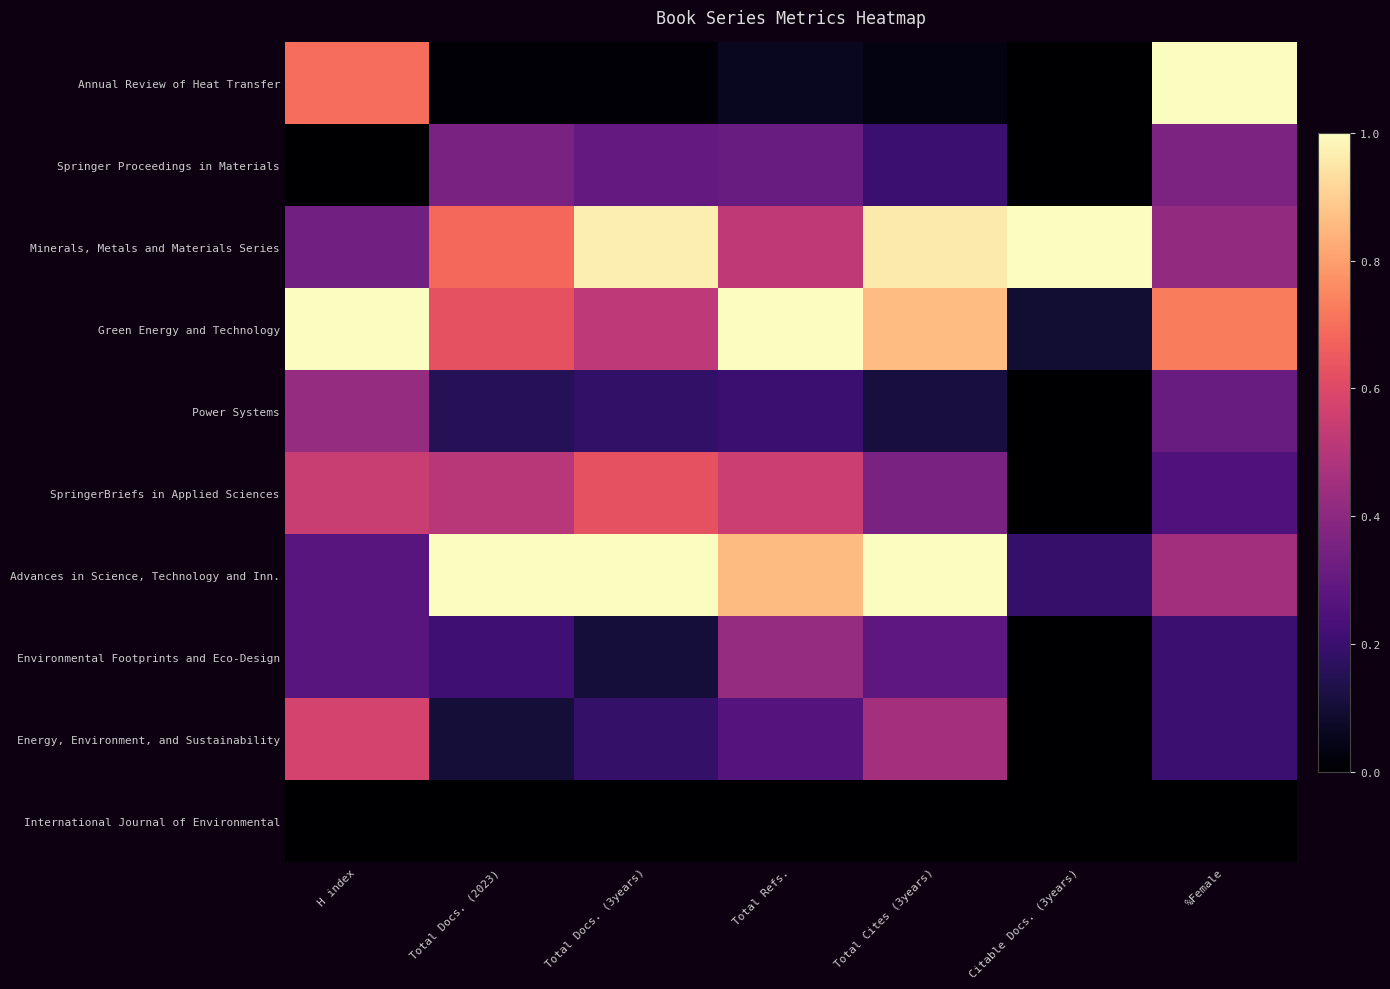

Reading right to left, list all the values displayed in this chart.

Annual Review of Heat Transfer: %Female=1.0	Citable Docs. (3years)=0.0	Total Cites (3years)=0.0	Total Refs.=0.1	Total Docs. (3years)=0.0	Total Docs. (2023)=0.0	H index=0.7
Springer Proceedings in Materials: %Female=0.4	Citable Docs. (3years)=0.0	Total Cites (3years)=0.2	Total Refs.=0.3	Total Docs. (3years)=0.3	Total Docs. (2023)=0.4	H index=0.0
Minerals, Metals and Materials Series: %Female=0.4	Citable Docs. (3years)=1.0	Total Cites (3years)=1.0	Total Refs.=0.5	Total Docs. (3years)=1.0	Total Docs. (2023)=0.7	H index=0.3
Green Energy and Technology: %Female=0.7	Citable Docs. (3years)=0.1	Total Cites (3years)=0.9	Total Refs.=1.0	Total Docs. (3years)=0.5	Total Docs. (2023)=0.6	H index=1.0
Power Systems: %Female=0.3	Citable Docs. (3years)=0.0	Total Cites (3years)=0.1	Total Refs.=0.2	Total Docs. (3years)=0.2	Total Docs. (2023)=0.1	H index=0.4
SpringerBriefs in Applied Sciences: %Female=0.2	Citable Docs. (3years)=0.0	Total Cites (3years)=0.4	Total Refs.=0.6	Total Docs. (3years)=0.6	Total Docs. (2023)=0.5	H index=0.5
Advances in Science, Technology and Inn.: %Female=0.4	Citable Docs. (3years)=0.2	Total Cites (3years)=1.0	Total Refs.=0.9	Total Docs. (3years)=1.0	Total Docs. (2023)=1.0	H index=0.3
Environmental Footprints and Eco-Design: %Female=0.2	Citable Docs. (3years)=0.0	Total Cites (3years)=0.3	Total Refs.=0.4	Total Docs. (3years)=0.1	Total Docs. (2023)=0.2	H index=0.3
Energy, Environment, and Sustainability: %Female=0.2	Citable Docs. (3years)=0.0	Total Cites (3years)=0.5	Total Refs.=0.3	Total Docs. (3years)=0.2	Total Docs. (2023)=0.1	H index=0.6
International Journal of Environmental: %Female=0.0	Citable Docs. (3years)=0.0	Total Cites (3years)=0.0	Total Refs.=0.0	Total Docs. (3years)=0.0	Total Docs. (2023)=0.0	H index=0.0